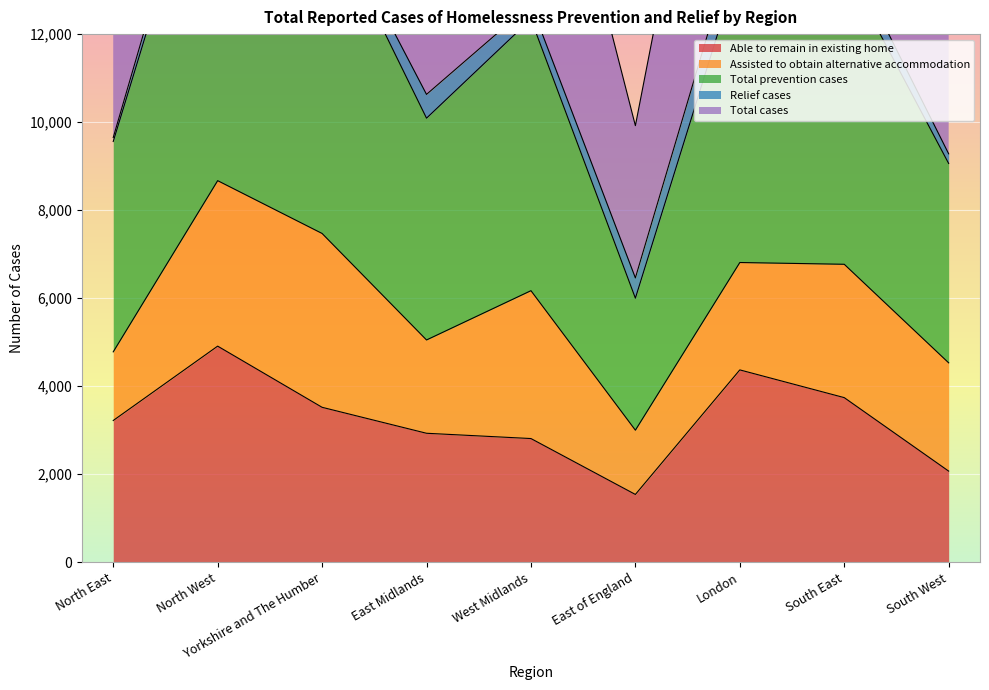

What is the average value of the Able to remain in existing home series?

3234